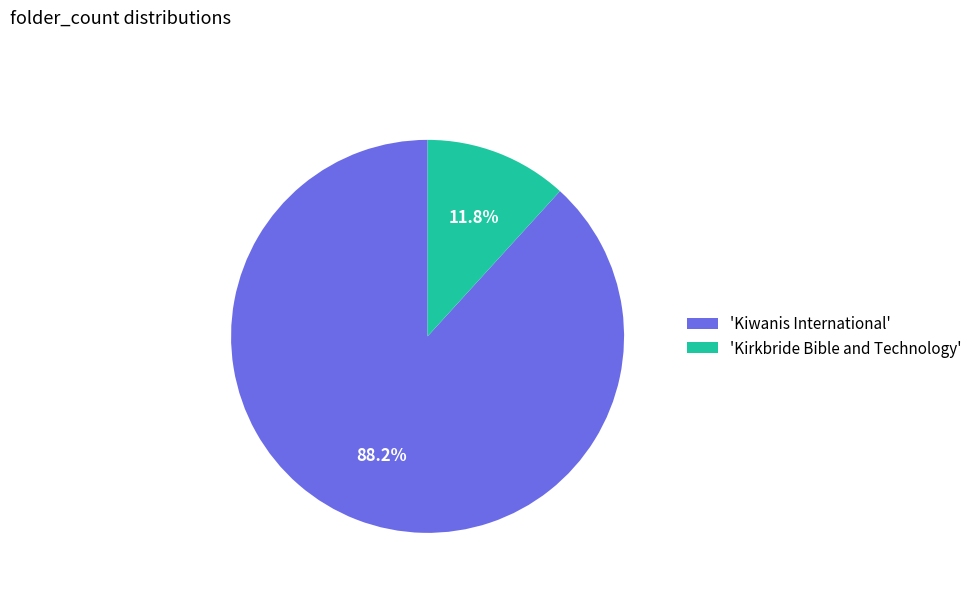

What percentage is NOT represented by 'Kiwanis International'?

11.8%